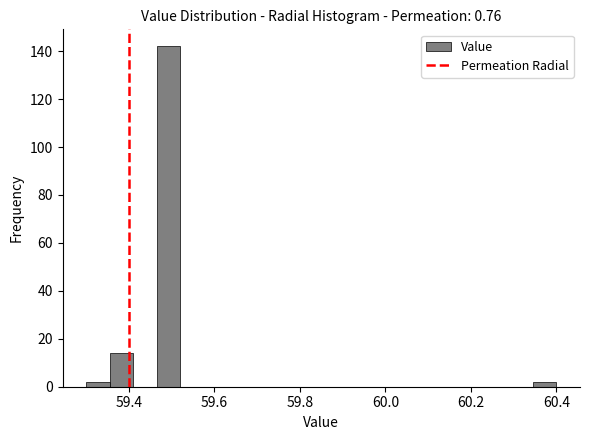

Around what value on the x-axis is the tallest bar? Give the approximate position of its centre, as read against the axis.

59.50